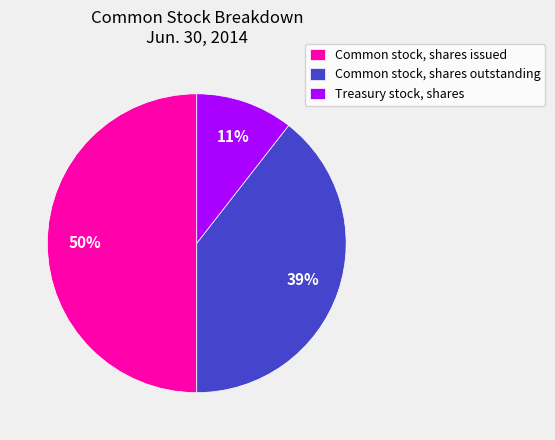

What is the largest slice in the pie chart?

Common stock, shares issued